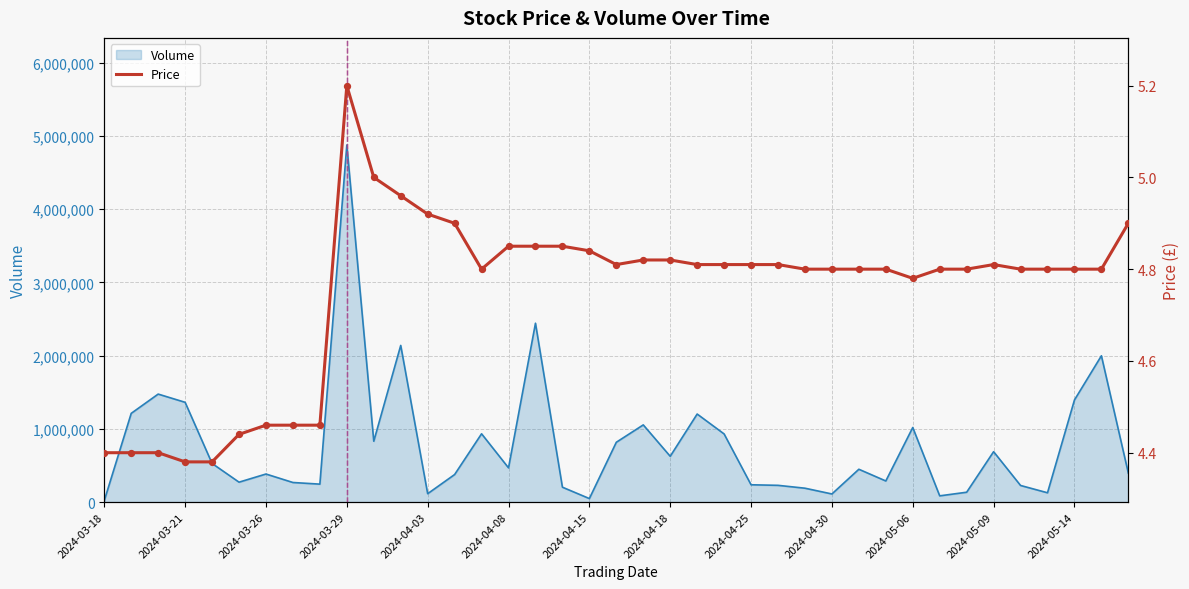

What is the ratio of the value at 14 to the value at 16?

1.0